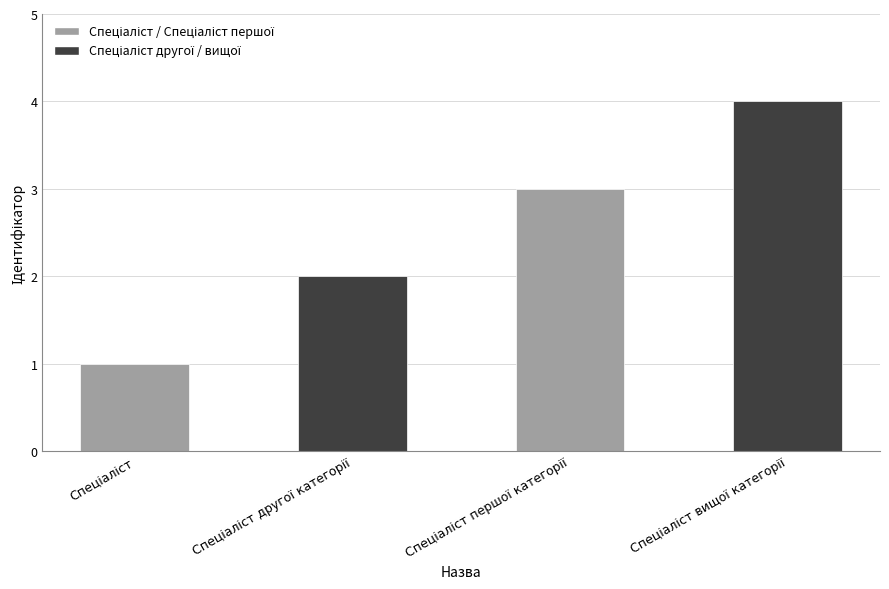

What is the greatest value displayed?

4